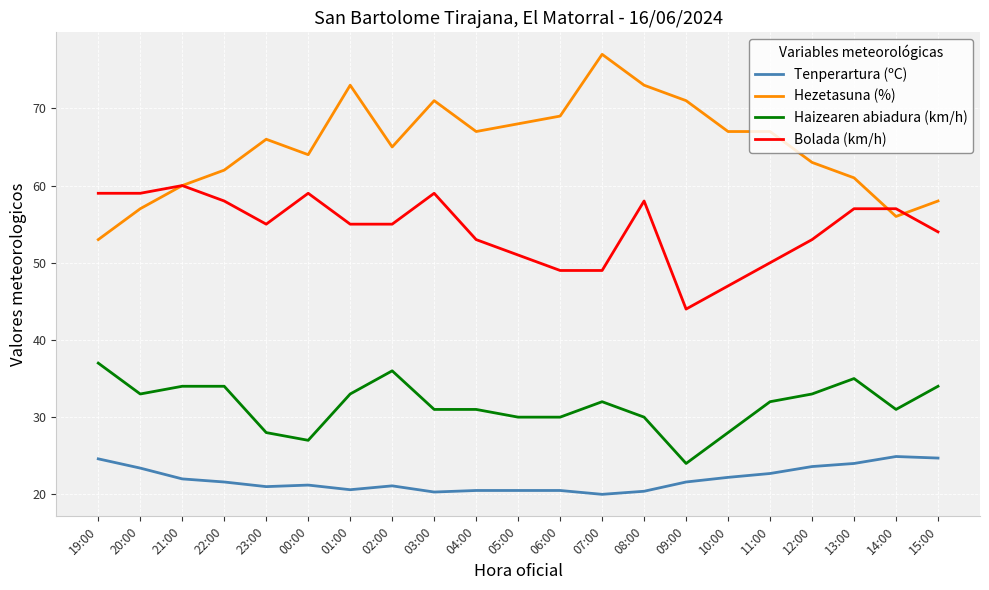

True or false: Haizearen abiadura (km/h) and Bolada (km/h) intersect in this chart.

False